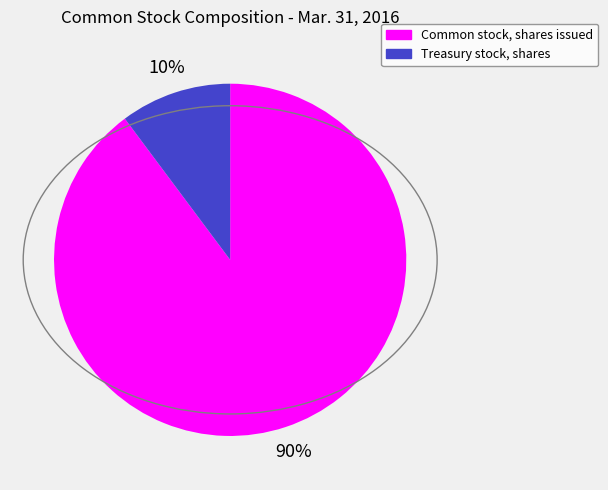

To the nearest percent, what percentage of the pie is Treasury stock, shares?

10%